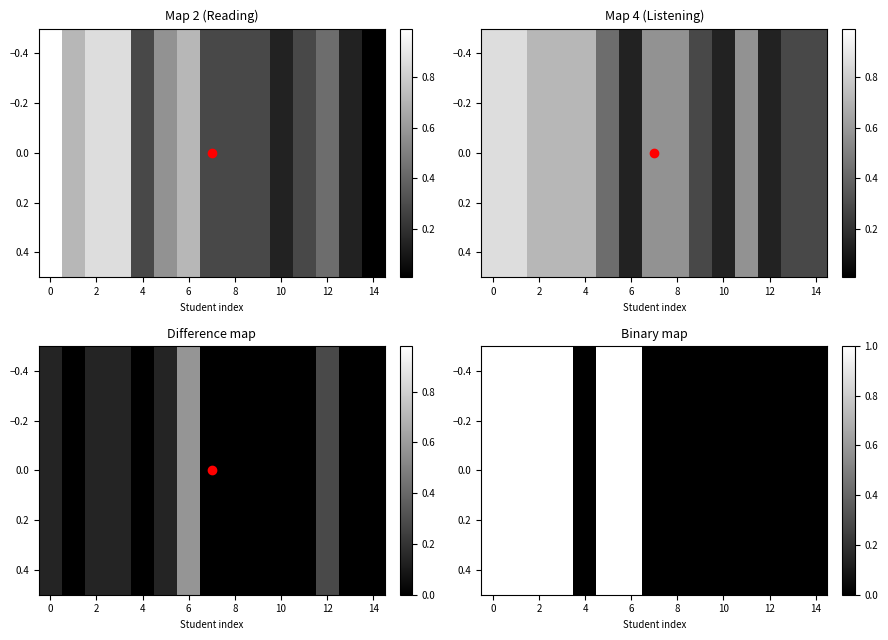

Count the number of categories in the chart.

15